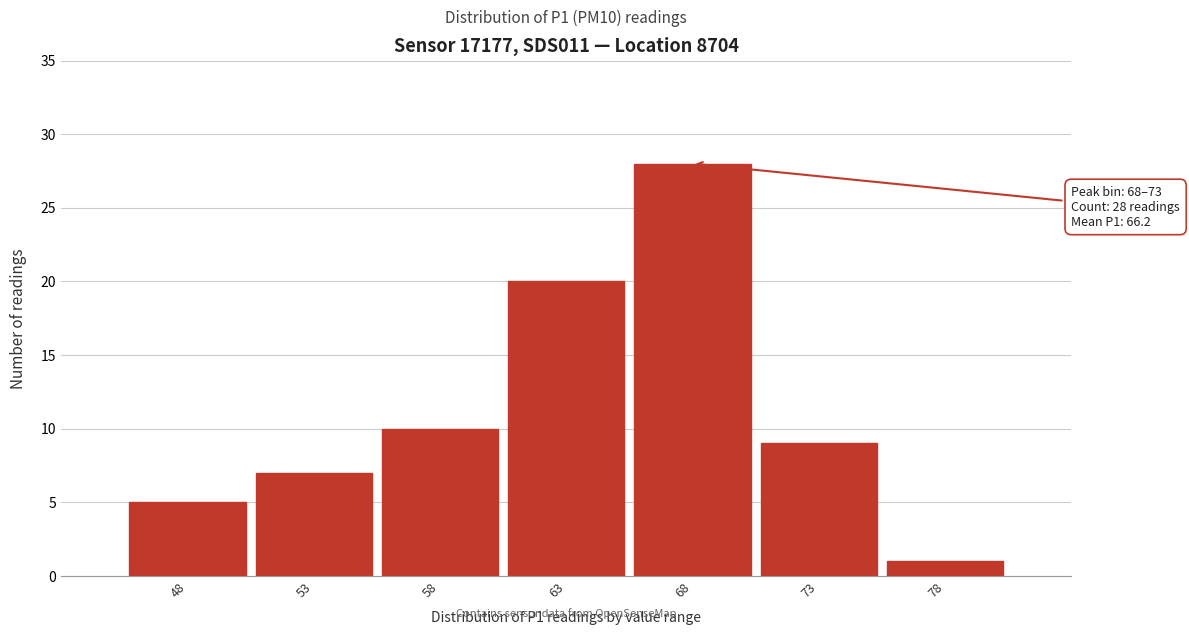

Reading left to right, list all the values displayed in this chart.

5	7	10	20	28	9	1